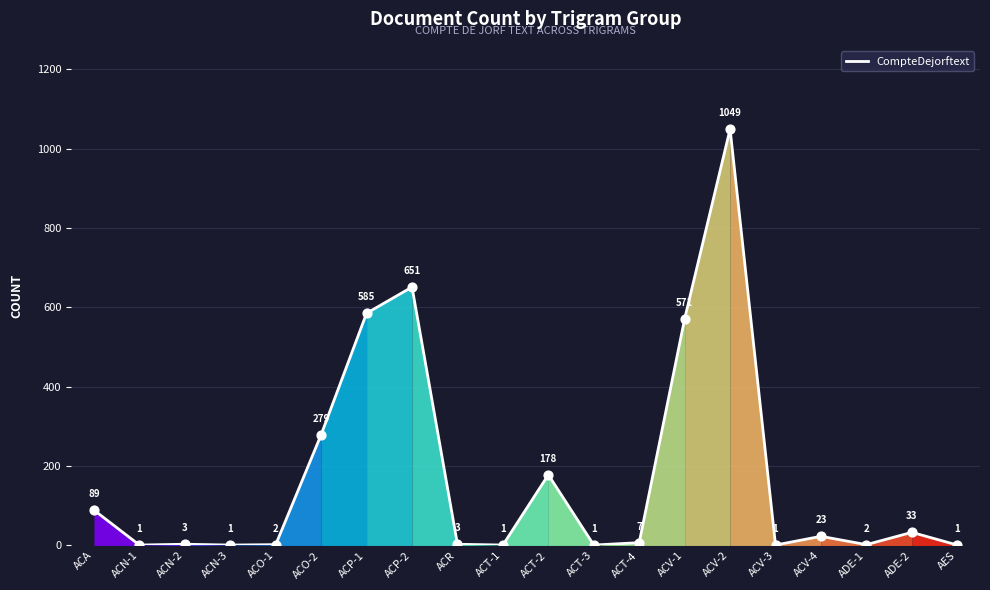

What is the ratio of the value at ACT-1 to the value at ACT-4?

0.1